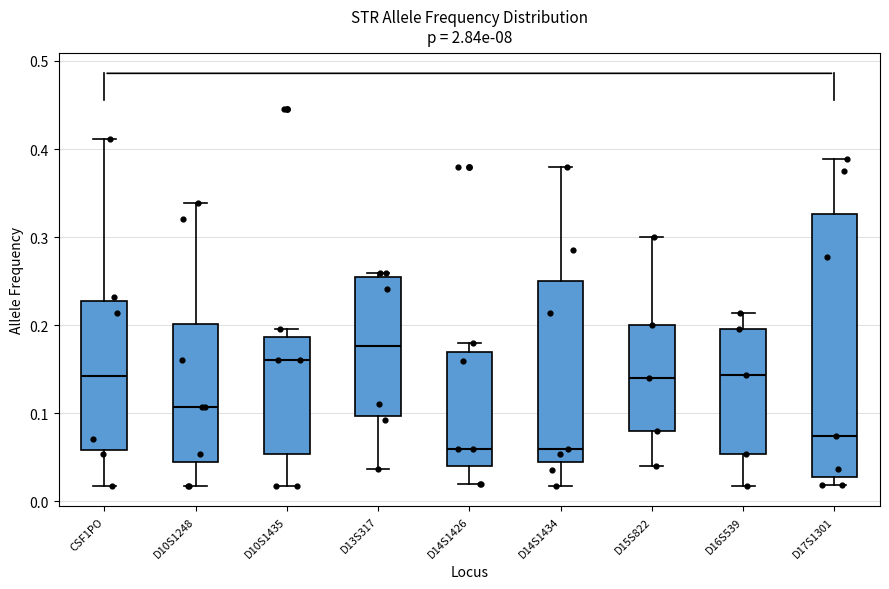

Reading left to right, transcribe this box plot: for each box, give where its median line is, the range the box spans, and where its two whiskers end, as read against the y-axis. The values are not printed on the chart, so give them approximately, as read against the axis.

CSF1PO: median 0.14, box 0.06 to 0.23, whiskers 0.02 to 0.41
D10S1248: median 0.11, box 0.05 to 0.20, whiskers 0.02 to 0.34
D10S1435: median 0.16, box 0.05 to 0.19, whiskers 0.02 to 0.20
D13S317: median 0.18, box 0.10 to 0.25, whiskers 0.04 to 0.26
D14S1426: median 0.06, box 0.04 to 0.17, whiskers 0.02 to 0.18
D14S1434: median 0.06, box 0.05 to 0.25, whiskers 0.02 to 0.38
D15S822: median 0.14, box 0.08 to 0.20, whiskers 0.04 to 0.30
D16S539: median 0.14, box 0.05 to 0.20, whiskers 0.02 to 0.21
D17S1301: median 0.07, box 0.03 to 0.33, whiskers 0.02 to 0.39